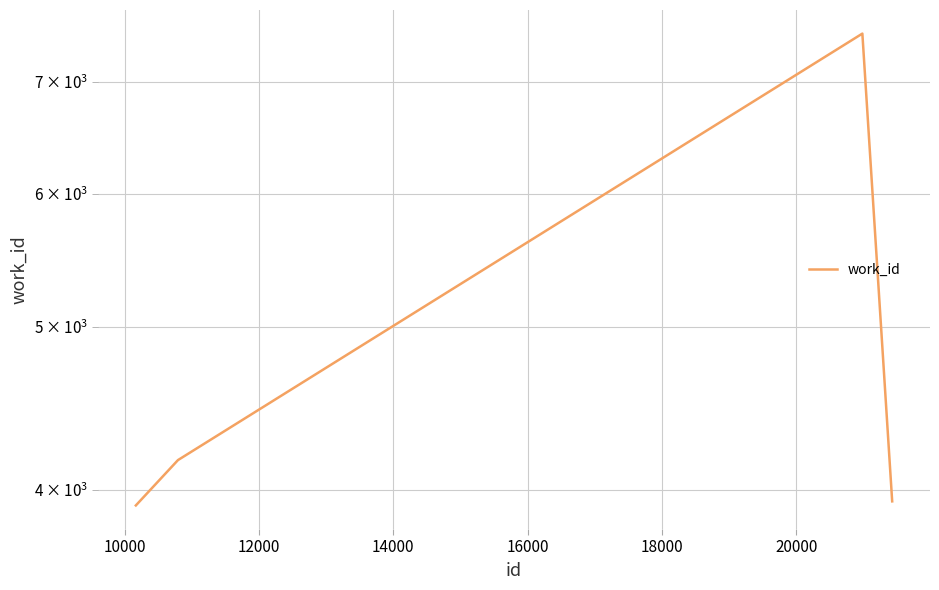

What is the value of the 1st point from the left?

3916